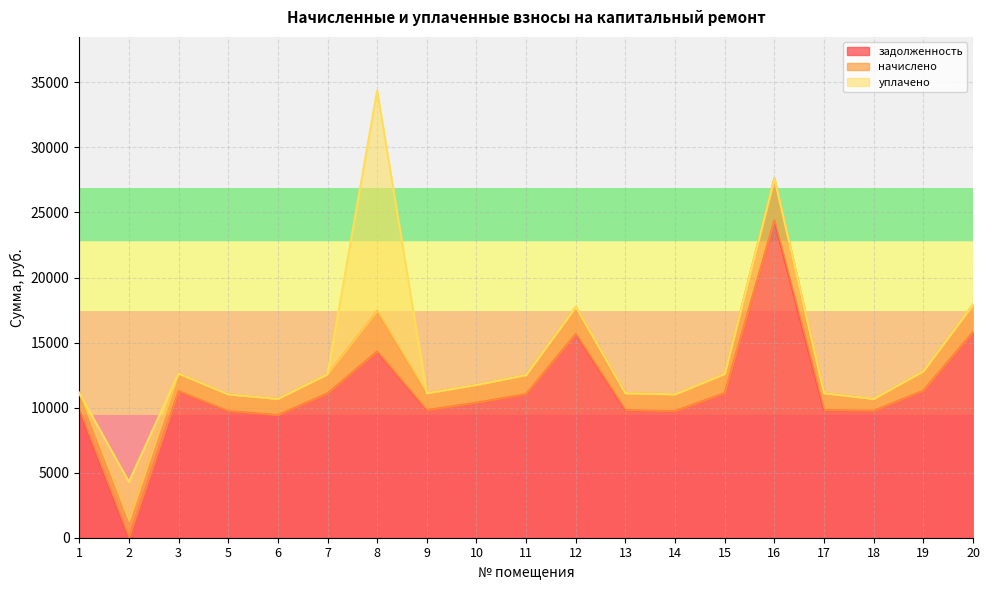

At which label does начислено first exceed 1348?

3